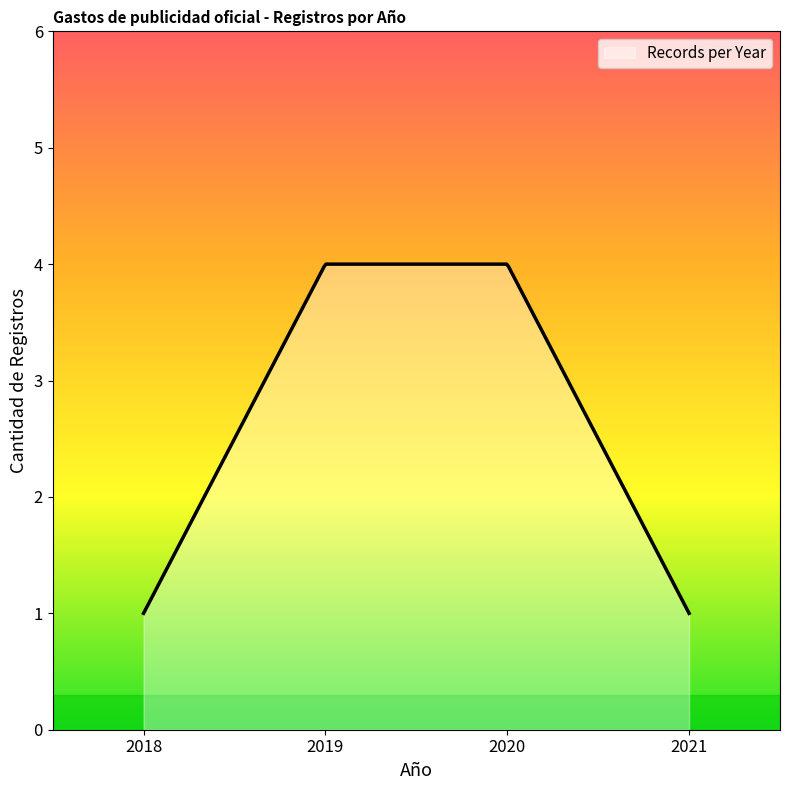

What is the greatest value displayed?

4.0